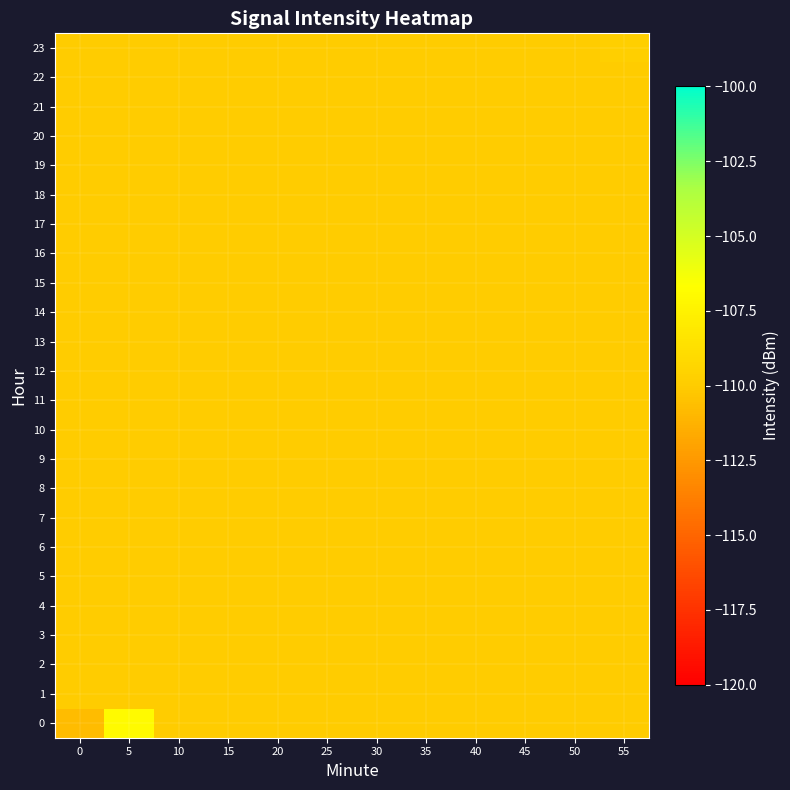

What is the total value across all series at 0?

-2640.8